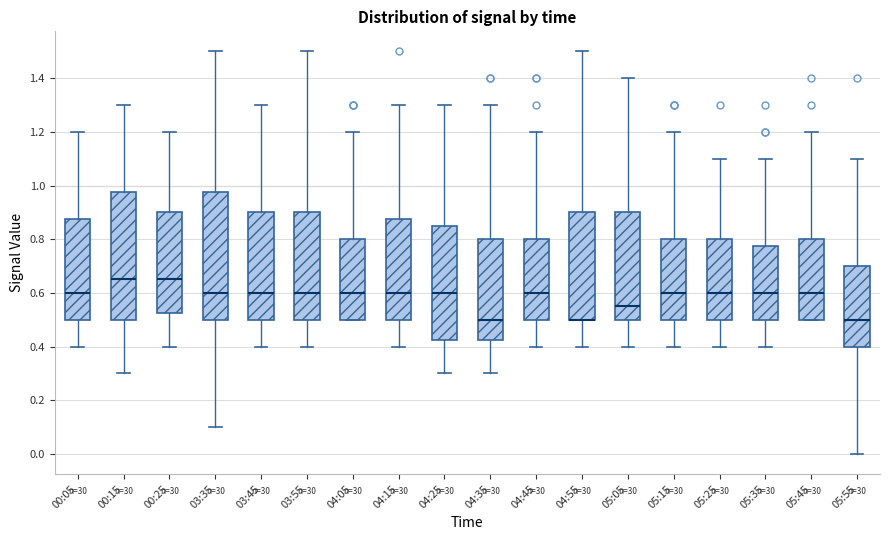

Reading left to right, transcribe this box plot: for each box, give where its median line is, the range the box spans, and where its two whiskers end, as read against the y-axis. The values are not printed on the chart, so give them approximately, as read against the axis.

00:05: median 0.60, box 0.50 to 0.88, whiskers 0.40 to 1.20
00:15: median 0.66, box 0.50 to 0.98, whiskers 0.30 to 1.30
00:25: median 0.66, box 0.52 to 0.90, whiskers 0.40 to 1.20
03:35: median 0.60, box 0.50 to 0.98, whiskers 0.10 to 1.50
03:45: median 0.60, box 0.50 to 0.90, whiskers 0.40 to 1.30
03:55: median 0.60, box 0.50 to 0.90, whiskers 0.40 to 1.50
04:05: median 0.60, box 0.50 to 0.80, whiskers 0.50 to 1.20
04:15: median 0.60, box 0.50 to 0.88, whiskers 0.40 to 1.30
04:25: median 0.60, box 0.42 to 0.86, whiskers 0.30 to 1.30
04:35: median 0.50, box 0.42 to 0.80, whiskers 0.30 to 1.30
04:45: median 0.60, box 0.50 to 0.80, whiskers 0.40 to 1.20
04:55: median 0.50 (drawn on the box's lower edge), box 0.50 to 0.90, whiskers 0.40 to 1.50
05:05: median 0.56, box 0.50 to 0.90, whiskers 0.40 to 1.40
05:15: median 0.60, box 0.50 to 0.80, whiskers 0.40 to 1.20
05:25: median 0.60, box 0.50 to 0.80, whiskers 0.40 to 1.10
05:35: median 0.60, box 0.50 to 0.78, whiskers 0.40 to 1.10
05:45: median 0.60, box 0.50 to 0.80, whiskers 0.50 to 1.20
05:55: median 0.50, box 0.40 to 0.70, whiskers 0.00 to 1.10